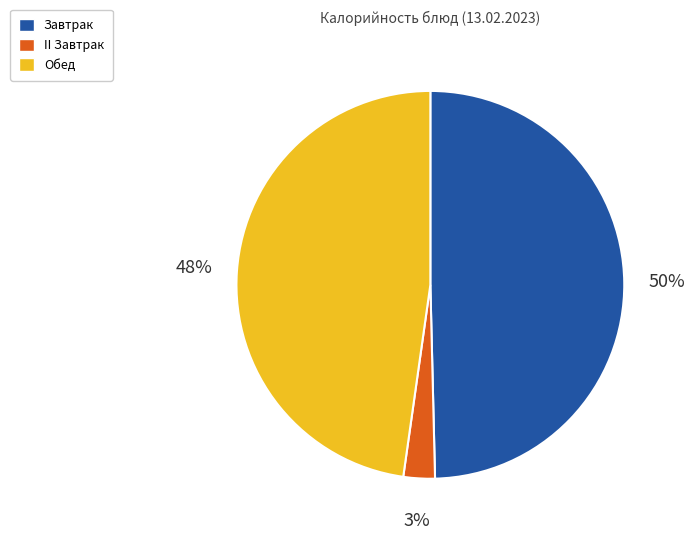

To the nearest percent, what is the average slice percentage?

33%